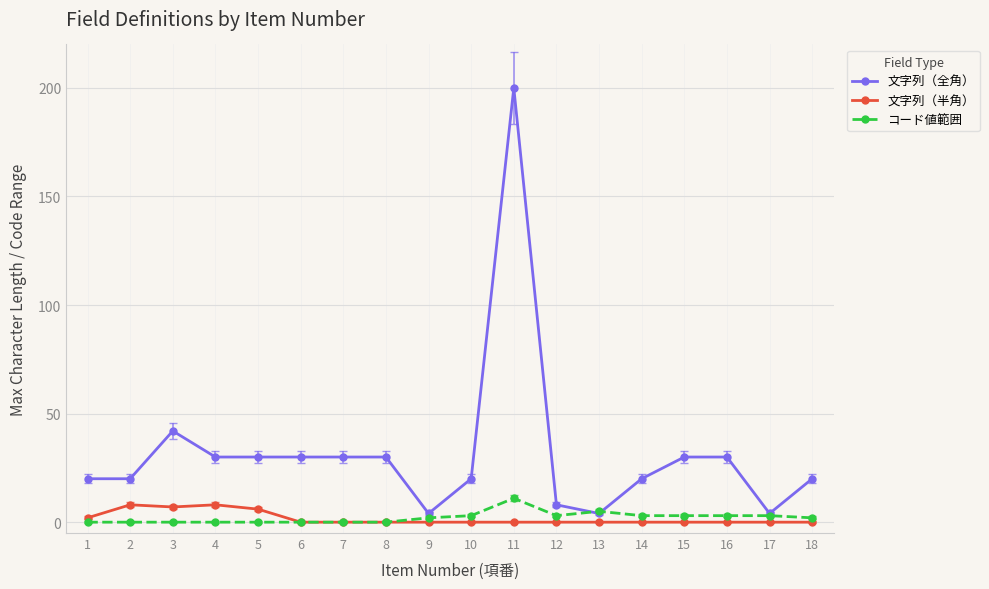

Which series has the largest range (max minus min)?

文字列（全角）